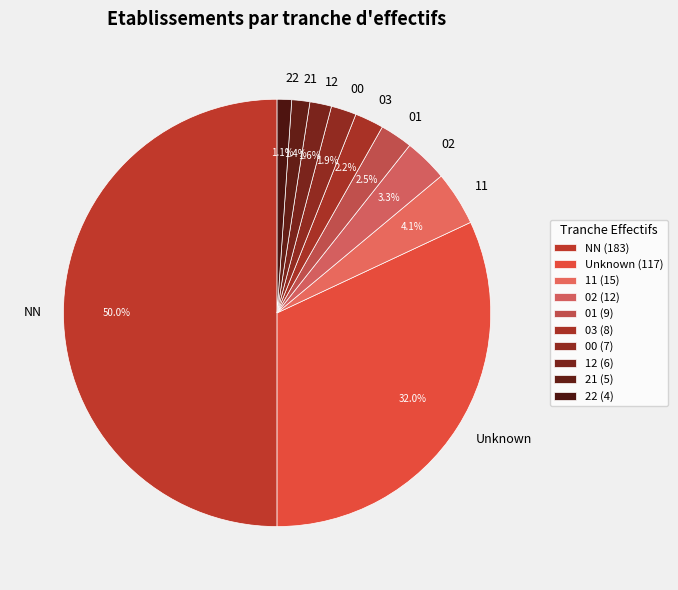

Which category has the smallest portion of the pie?

22